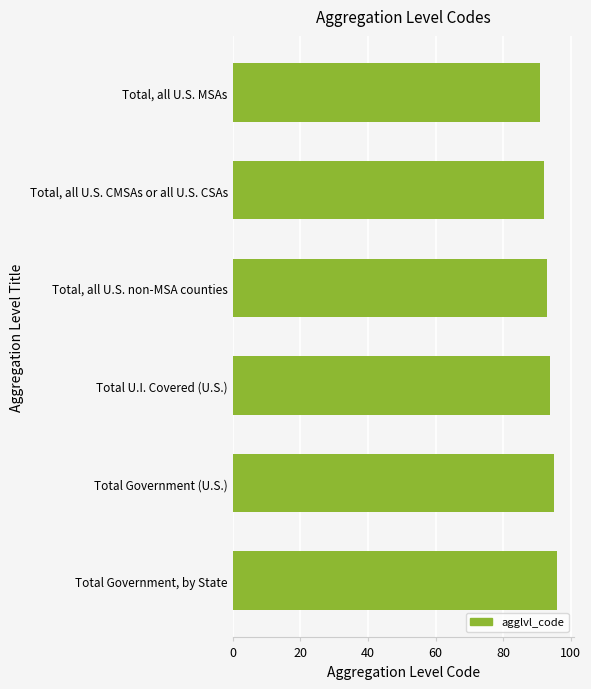

What is the change in value from Total, all U.S. MSAs to Total Government (U.S.)?

+4